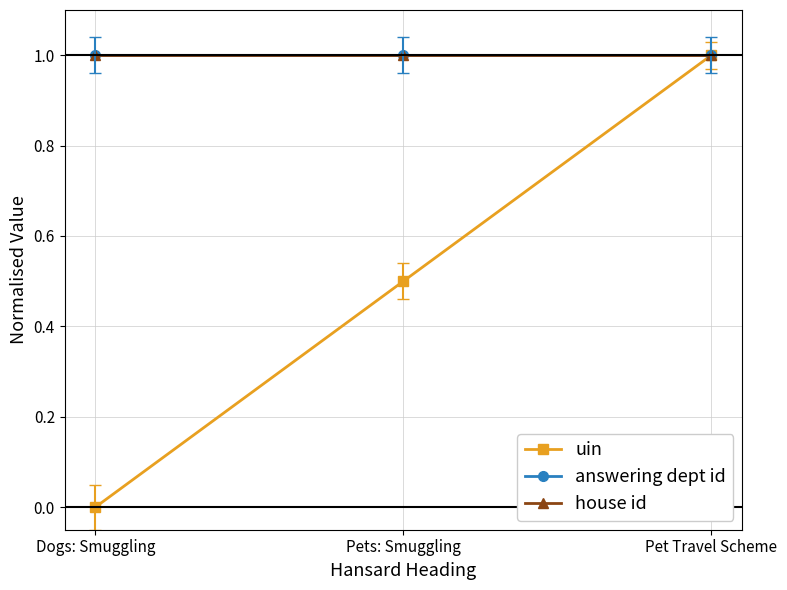

What is the sum of all uin values?

1.5